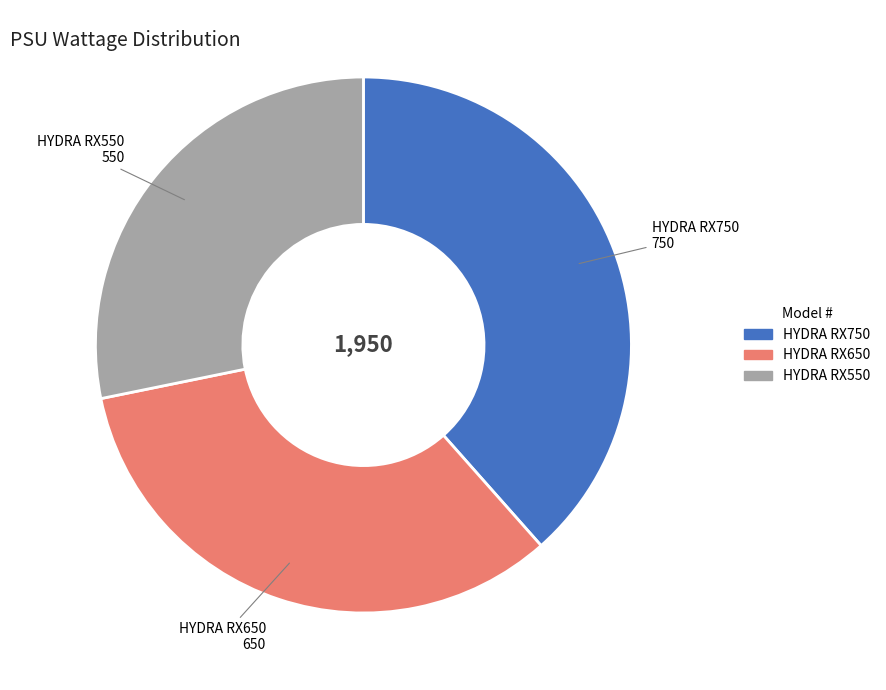

The HYDRA RX750 slice represents 38% of the pie. True or false?

True